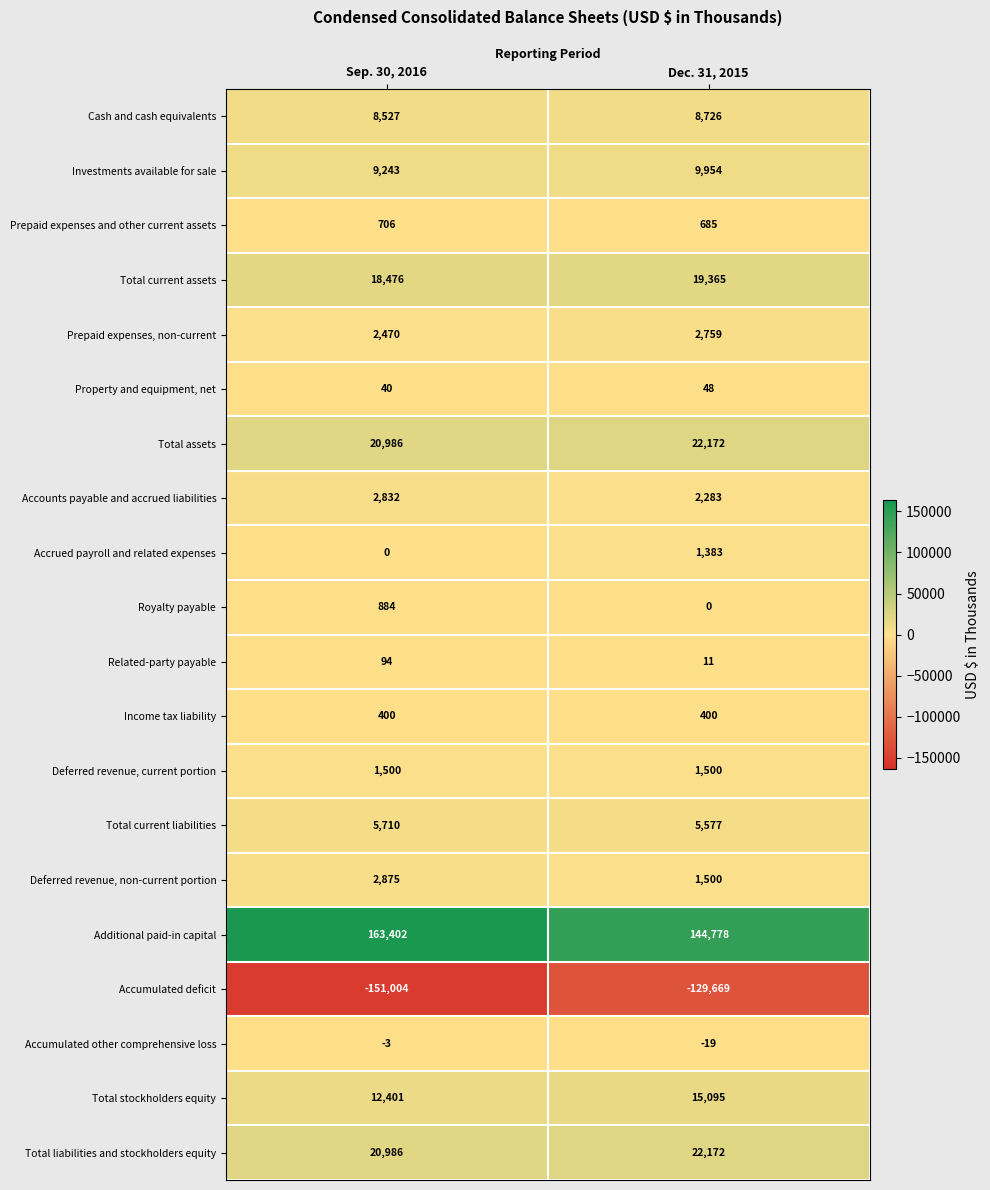

True or false: Prepaid expenses, non-current has a value of 1615 at Dec. 31, 2015.

False